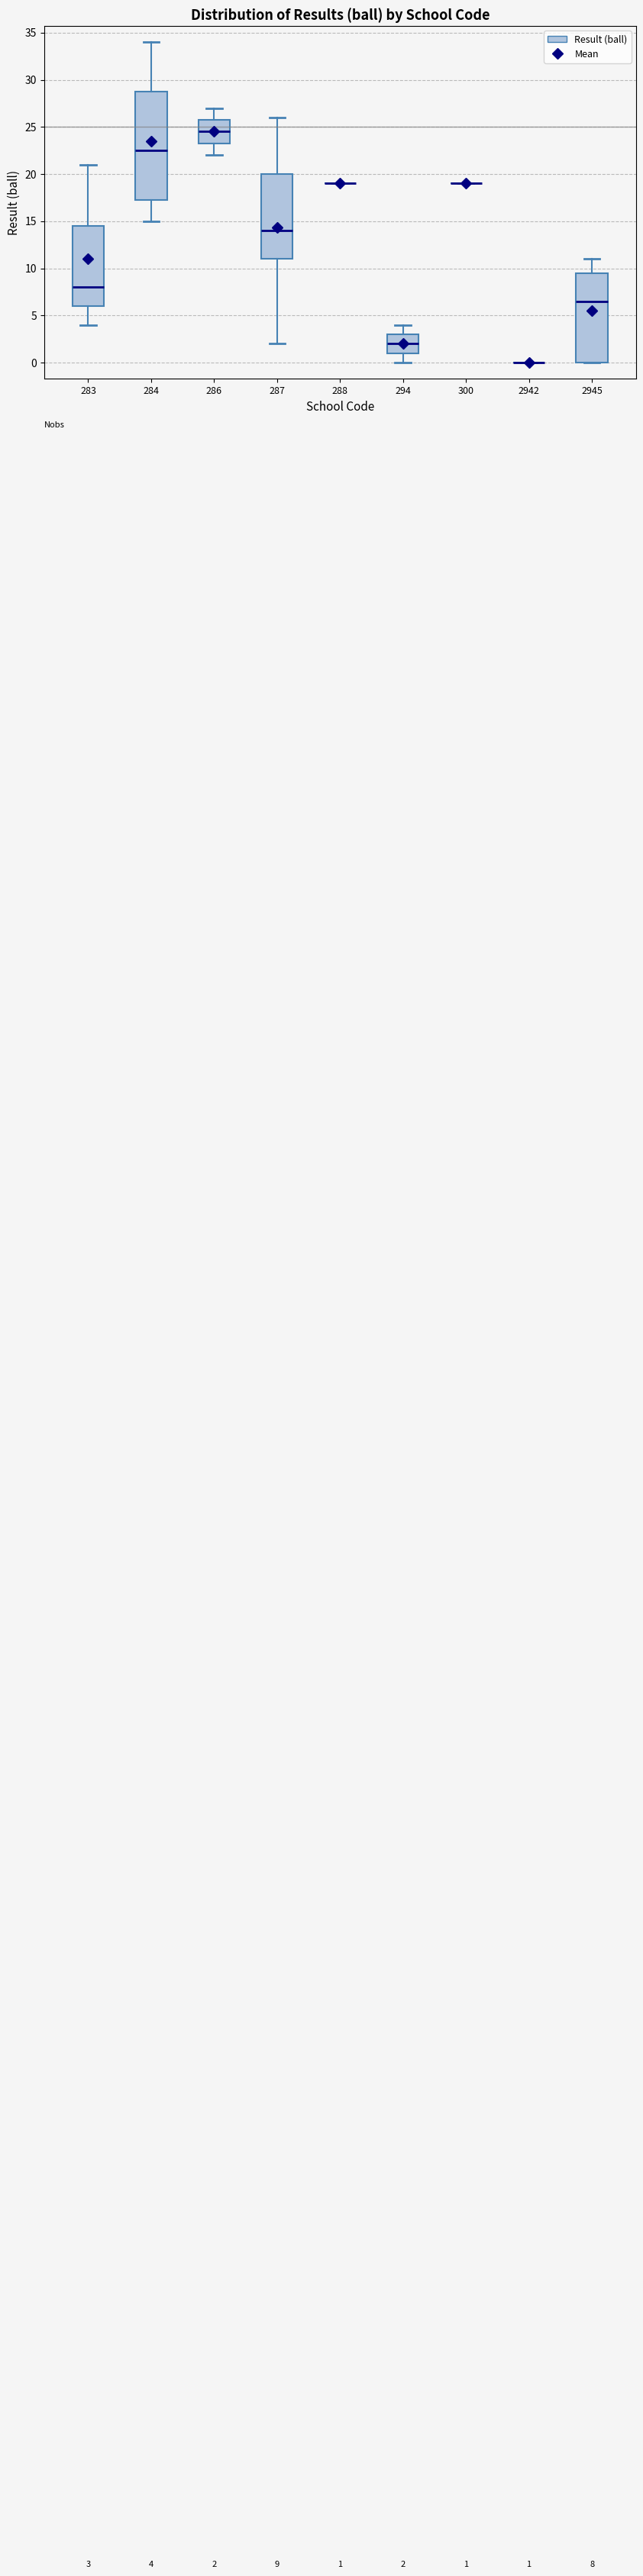

Comparing the boxes themselves (not the whiskers), which one is the tallest?

284